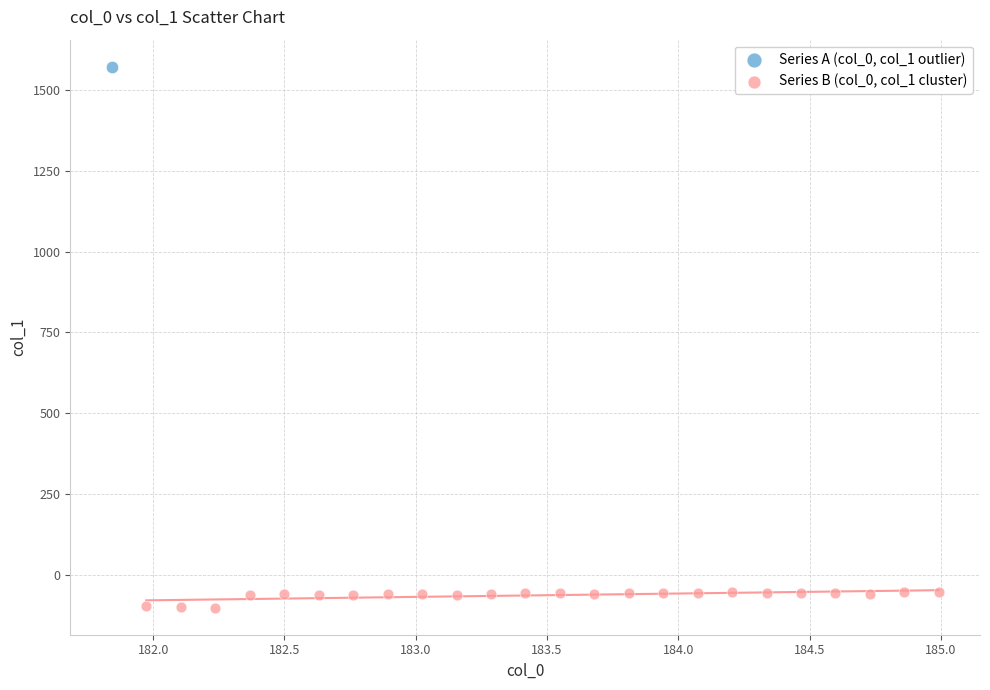

What are all the series names shown in the legend?

Series A (col_0, col_1 outlier), Series B (col_0, col_1 cluster)